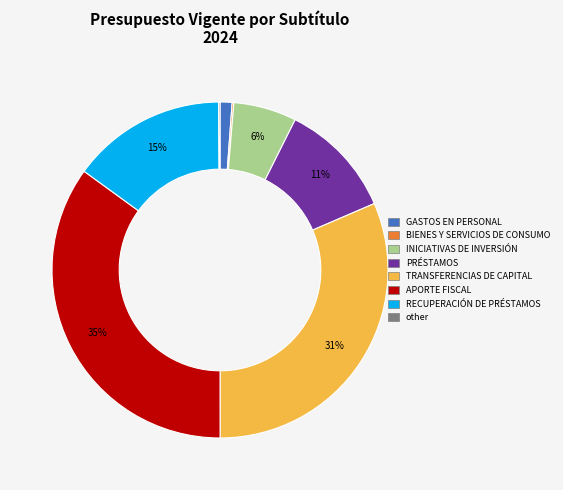

True or false: APORTE FISCAL accounts for 49% of the total.

False